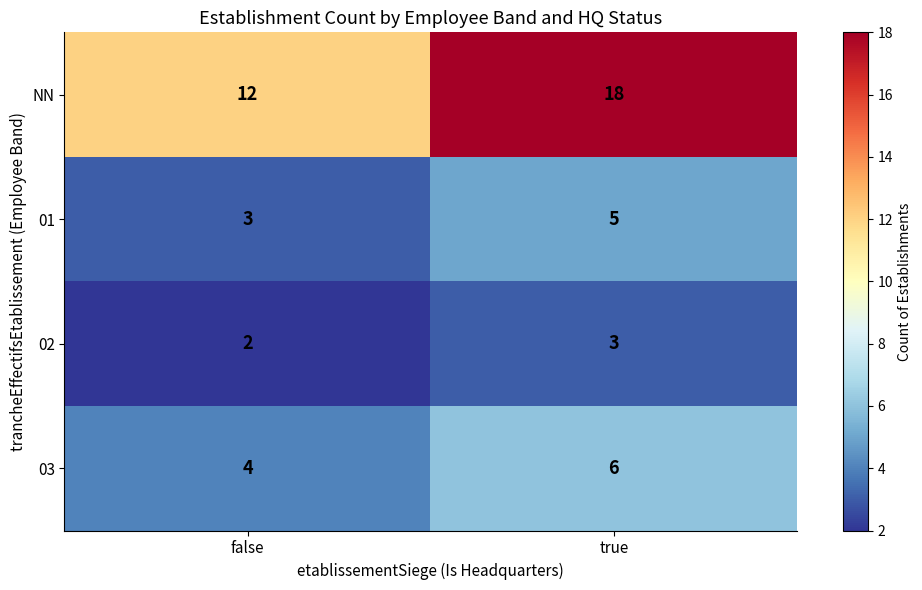

The value of 03 at true is 6. True or false?

True